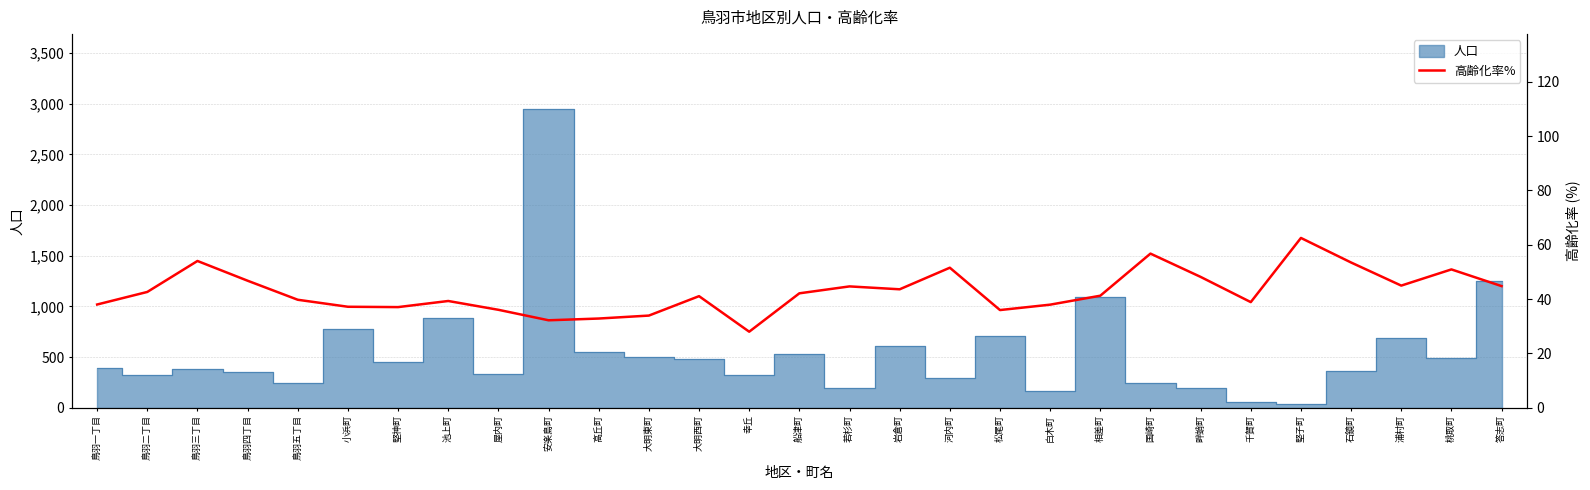

True or false: the data shows 54.5 at 屋内町.

False